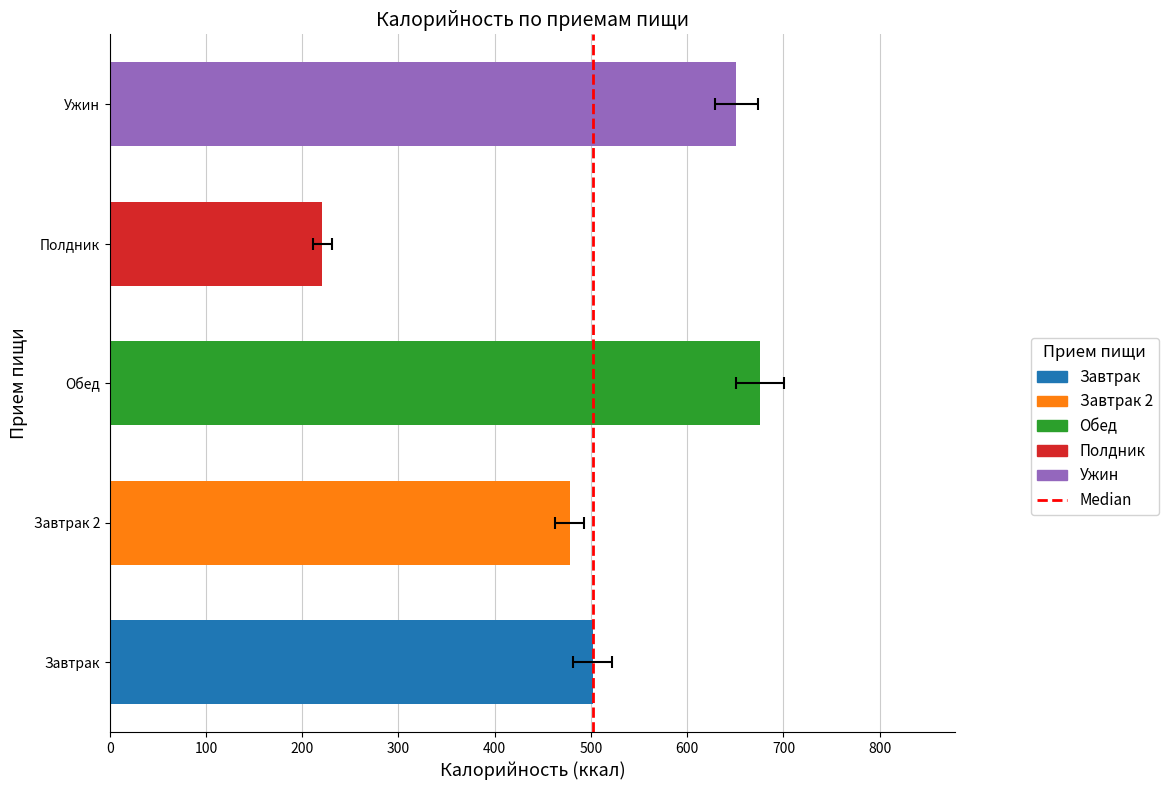

Does the chart contain any negative values?

No